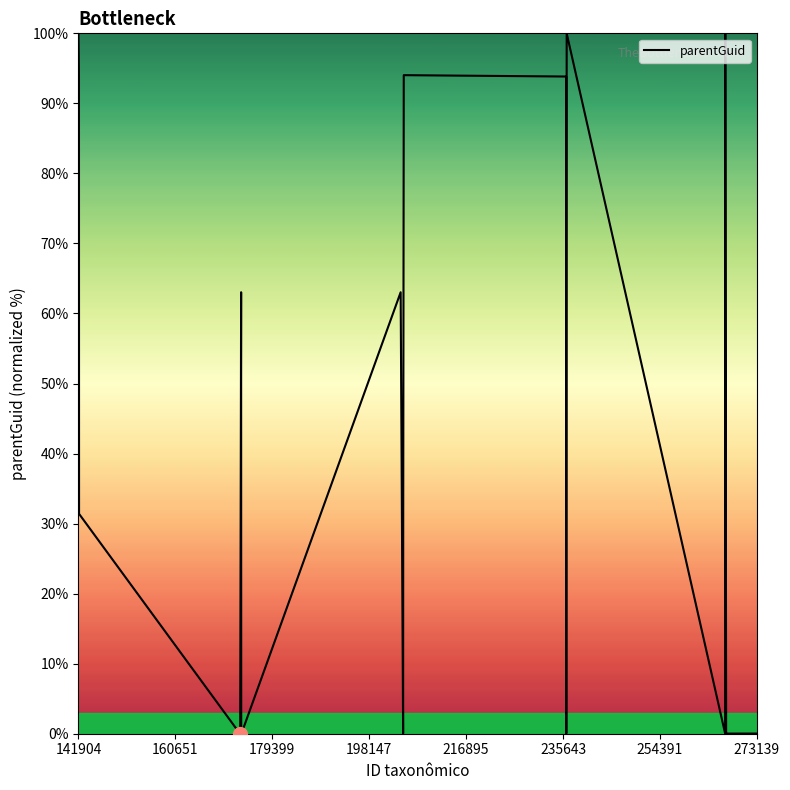

What is the maximum value shown in the chart?

100.0